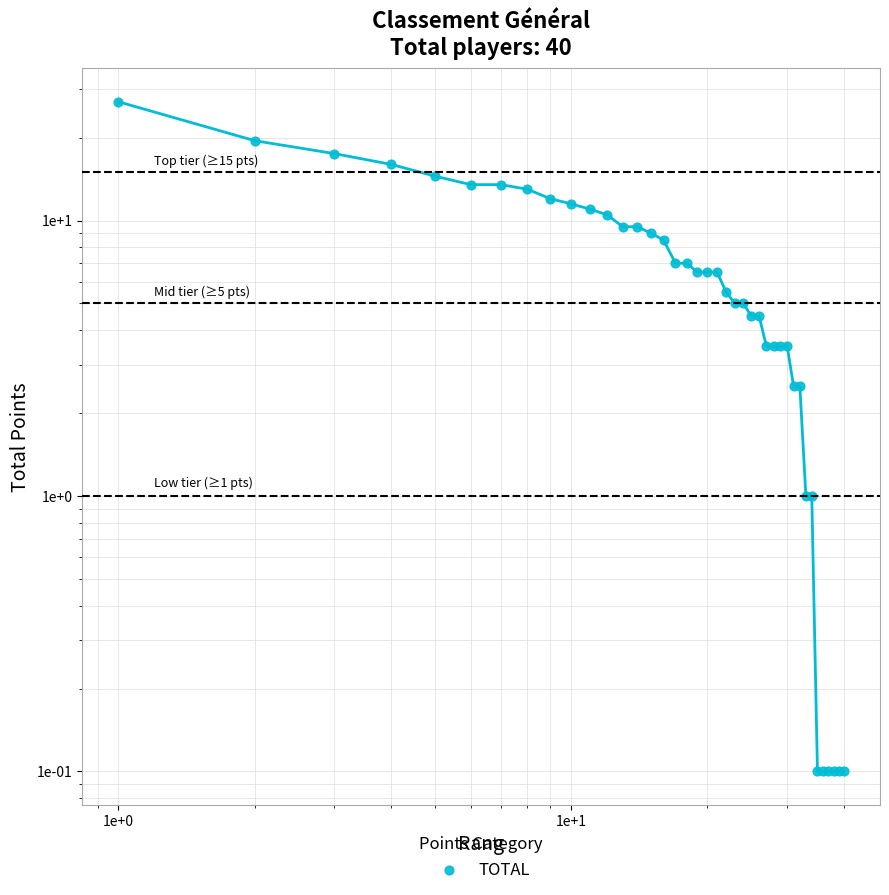

What is the change in value from 1e+0 to 1e+1?

-15.5